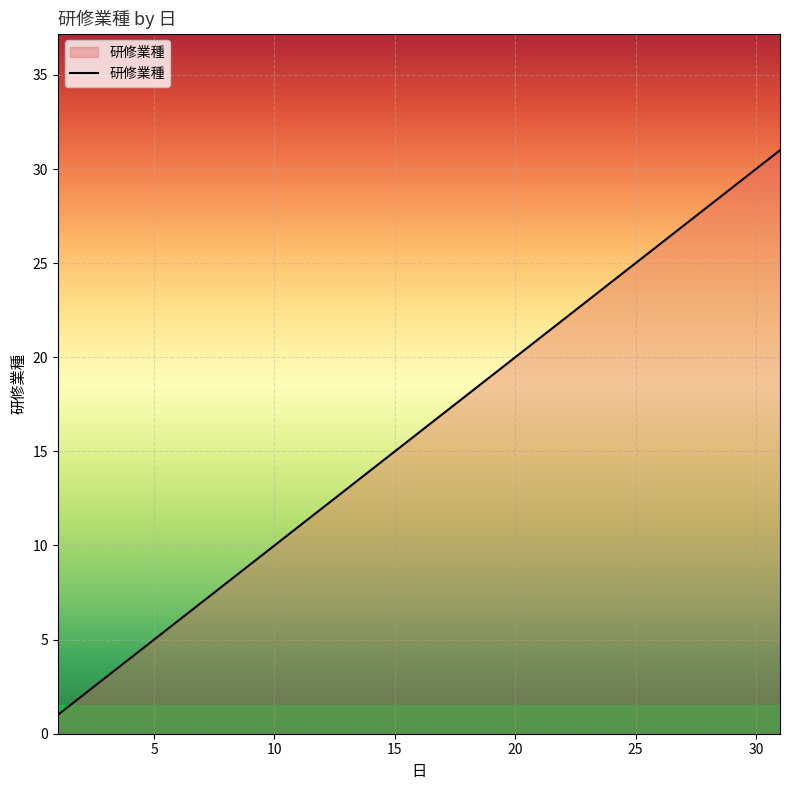

What is the difference between the maximum and minimum values?

30